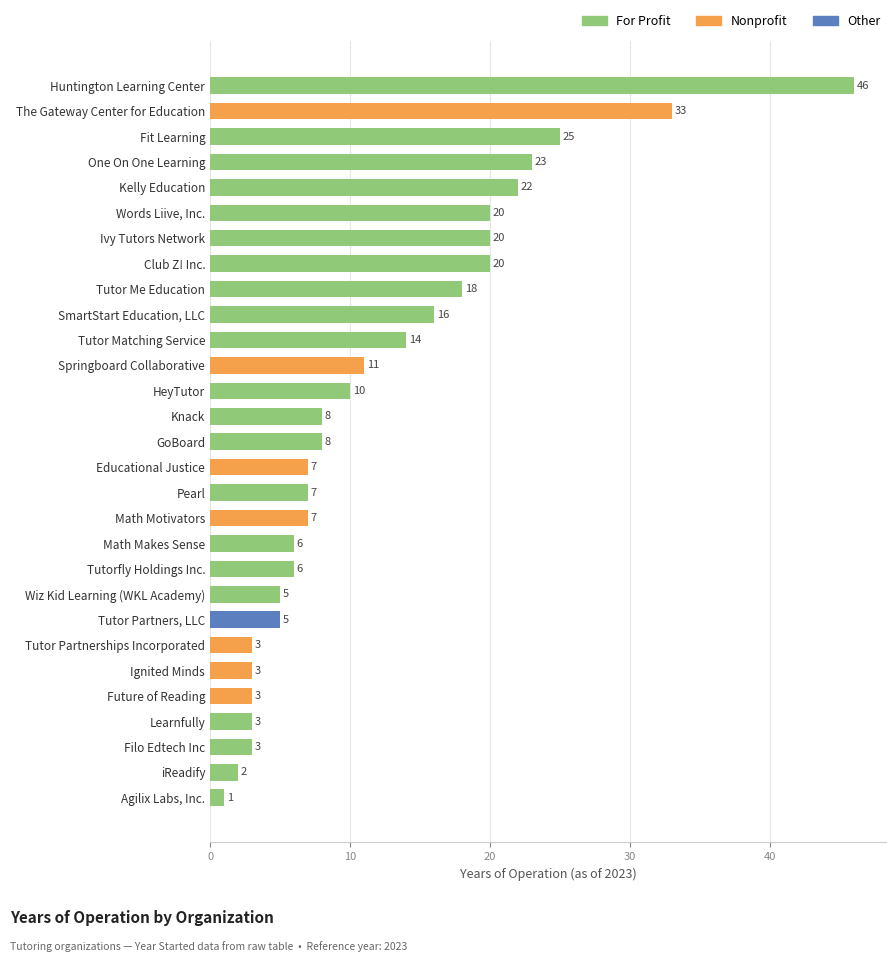

Where is the data nearest to the value 23?

One On One Learning